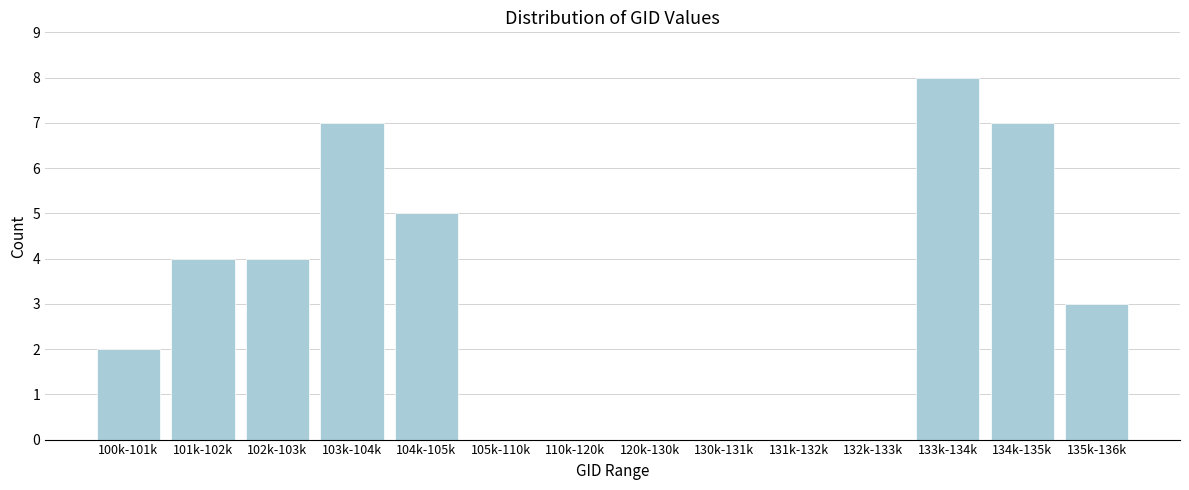

Reading right to left, what are all the values shown in this chart?

135k-136k=3	134k-135k=7	133k-134k=8	132k-133k=0	131k-132k=0	130k-131k=0	120k-130k=0	110k-120k=0	105k-110k=0	104k-105k=5	103k-104k=7	102k-103k=4	101k-102k=4	100k-101k=2